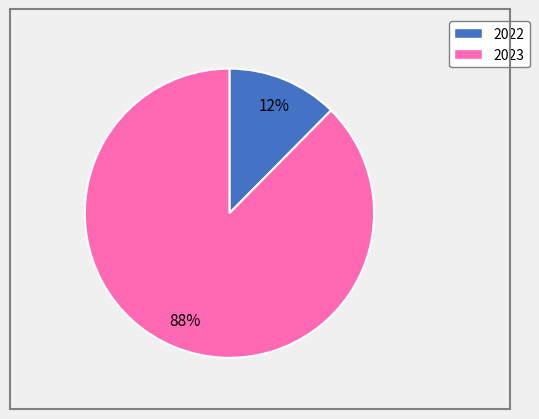

What is the largest slice in the pie chart?

2023